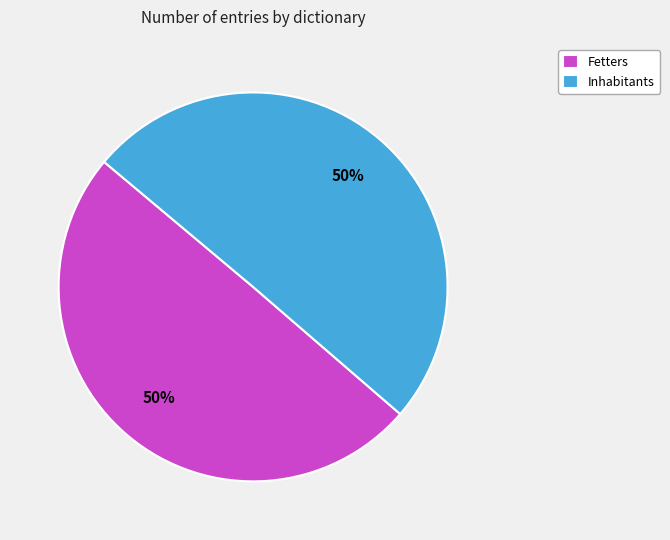

To the nearest percent, what percentage of the pie is Inhabitants?

50%